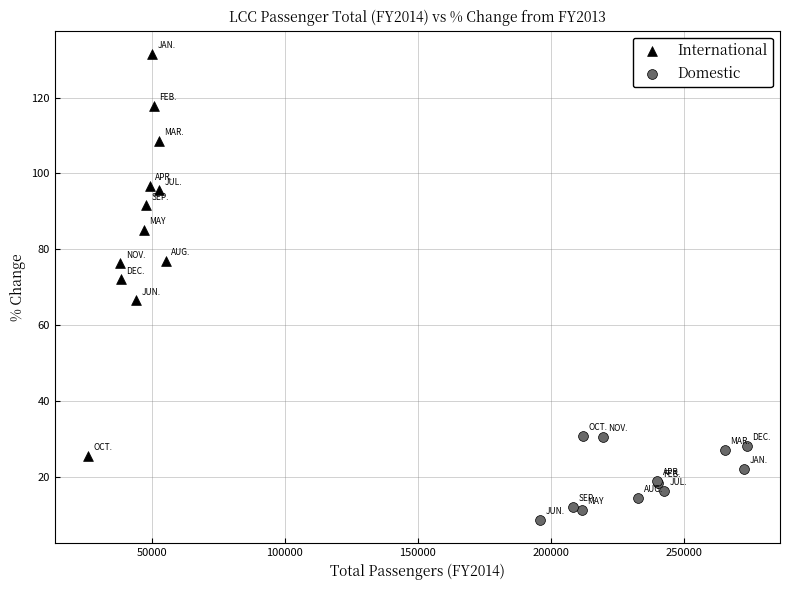

Which series has the widest spread of Y values?

International